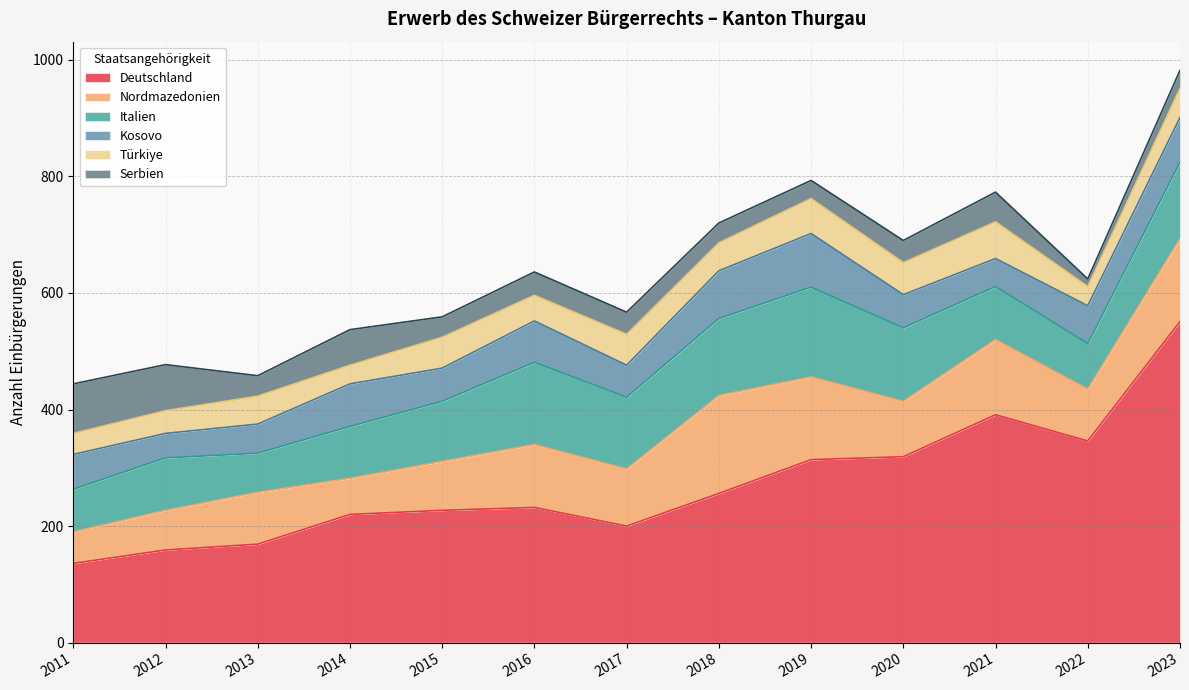

Is the value of Italien at 2022 greater than the value of Serbien at 2016?

Yes